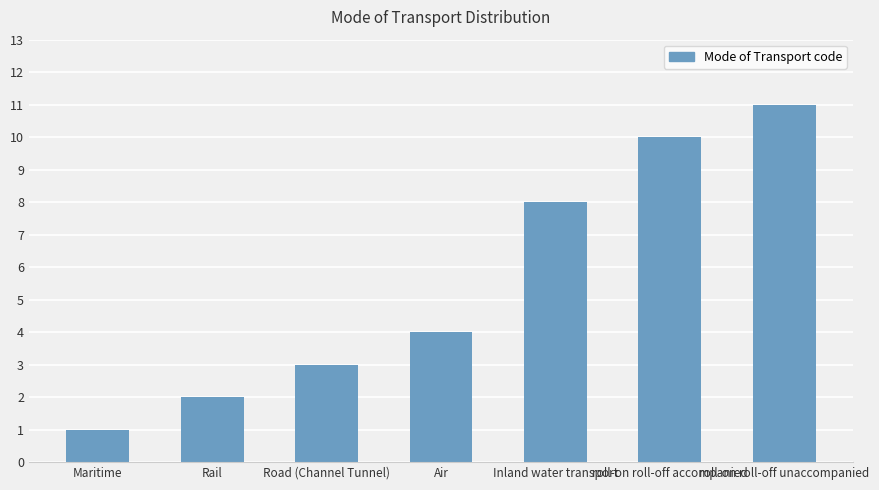

Is it true that the value at Rail is 0?

False